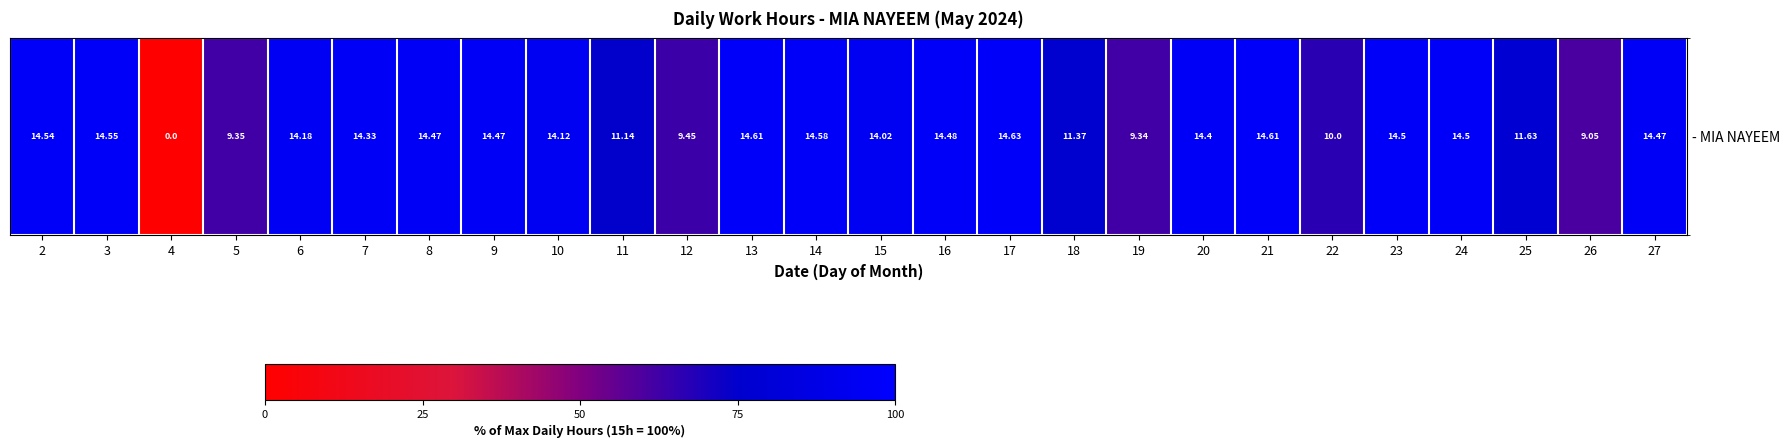

How many distinct data groups are displayed?

1